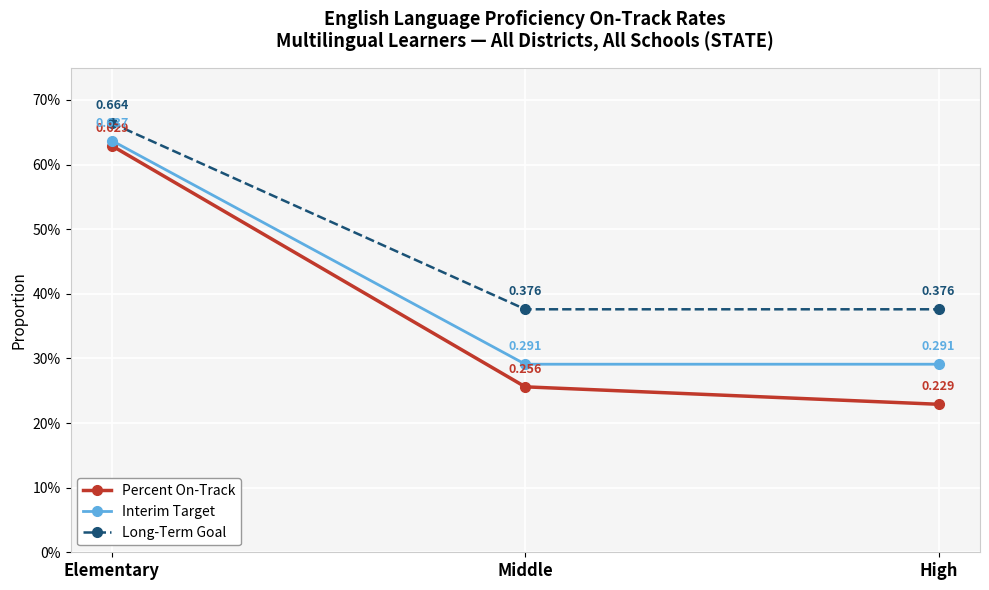

What is the value of the Long-Term Goal point at the 2nd from the left?

0.4